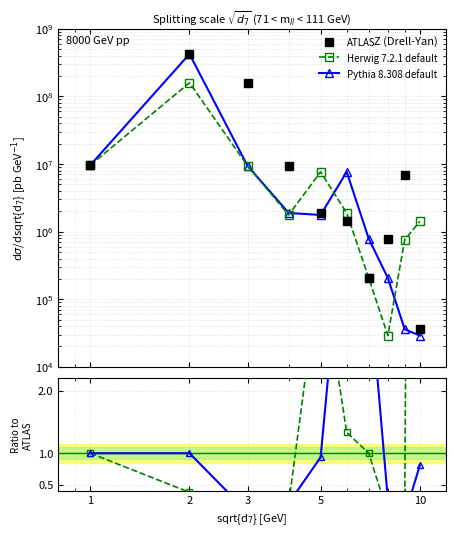

Count the number of data series in this chart.

3